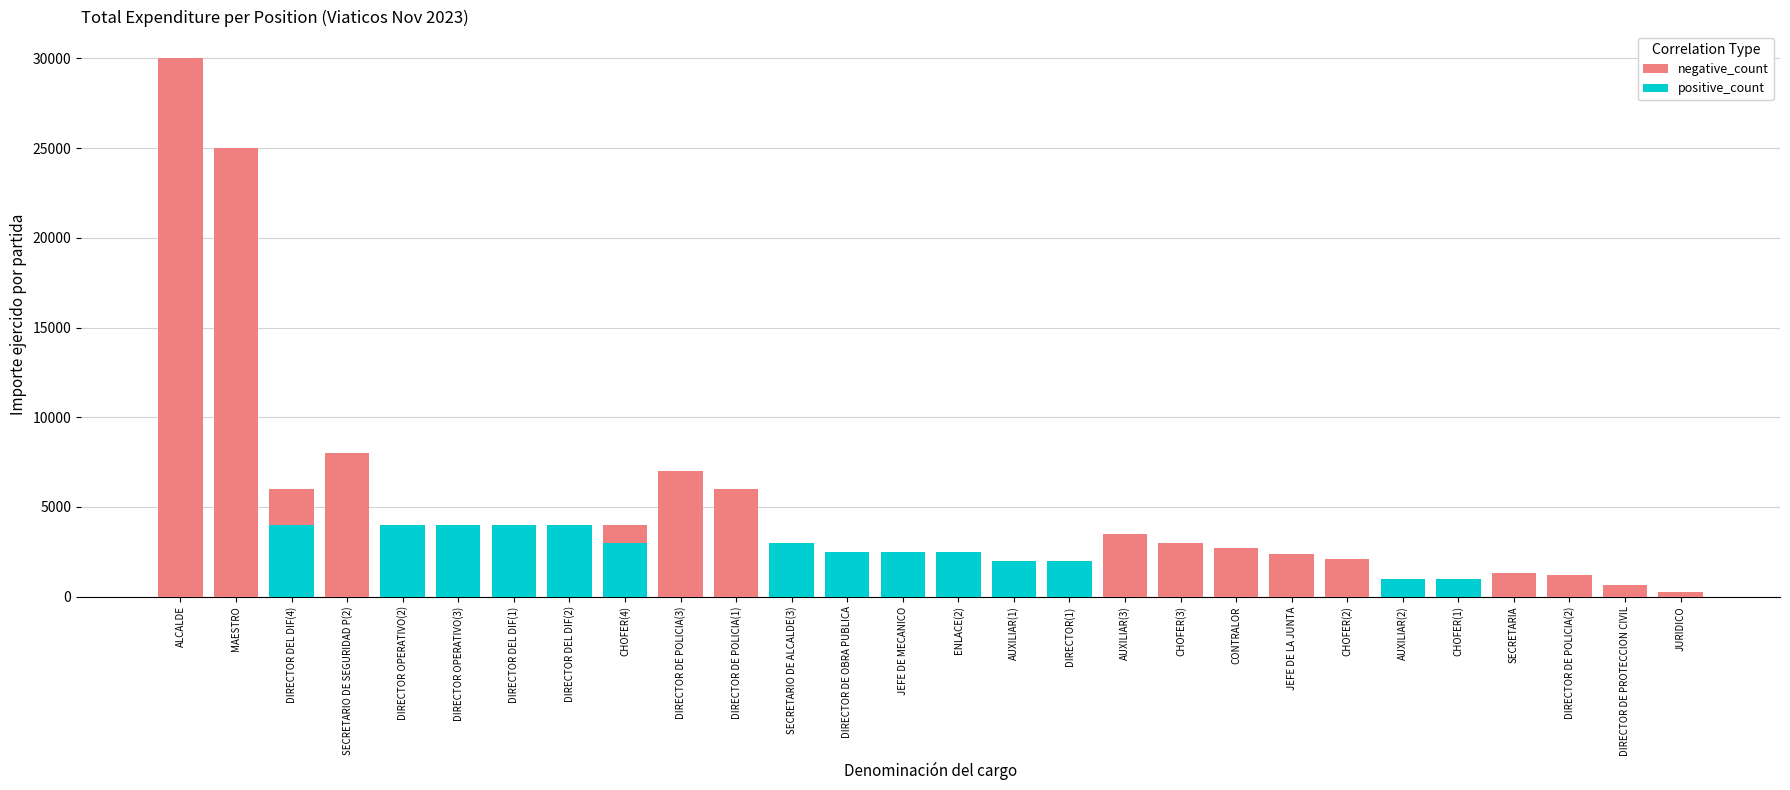

At which category is the sum across all series the highest?

ALCALDE